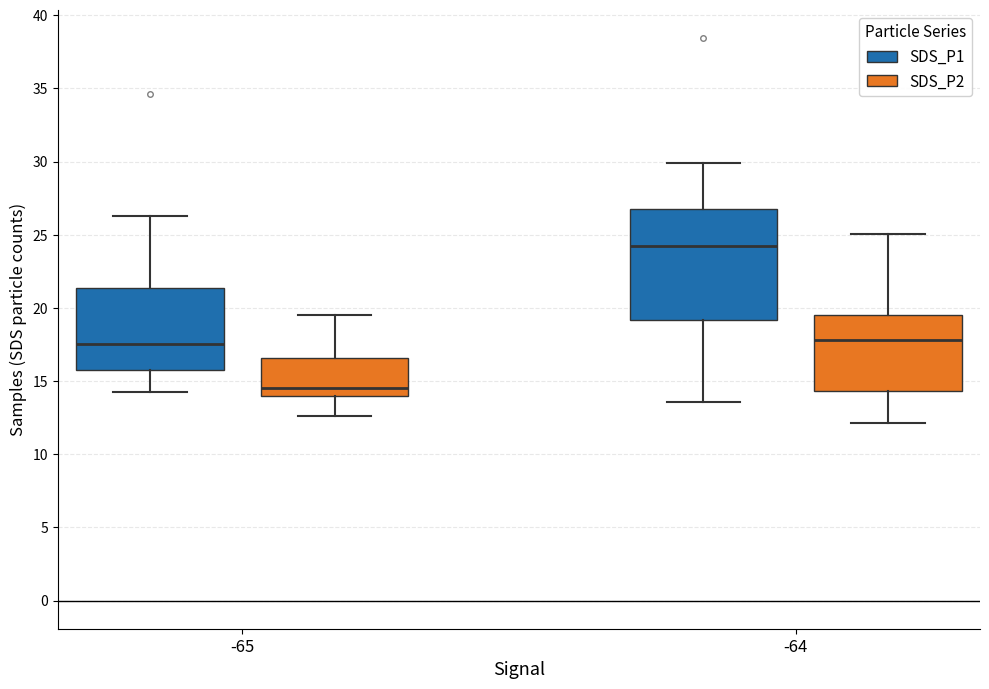

Which box is the tallest, from its lower edge to its upper edge?

-64 (SDS_P1)